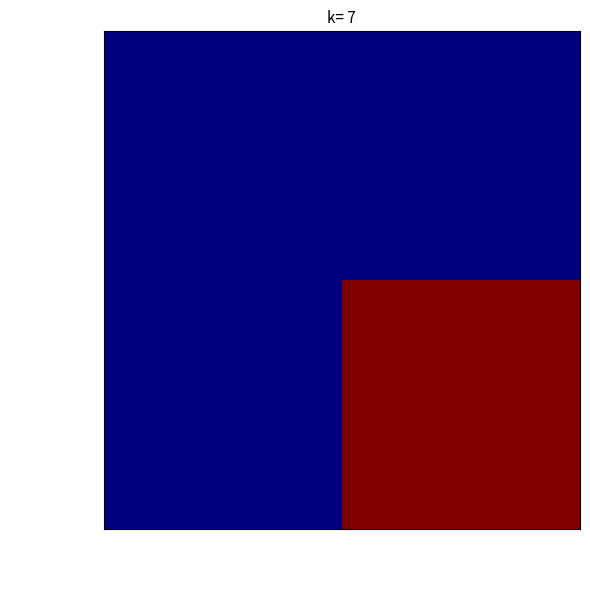

How many series are shown in this chart?

2